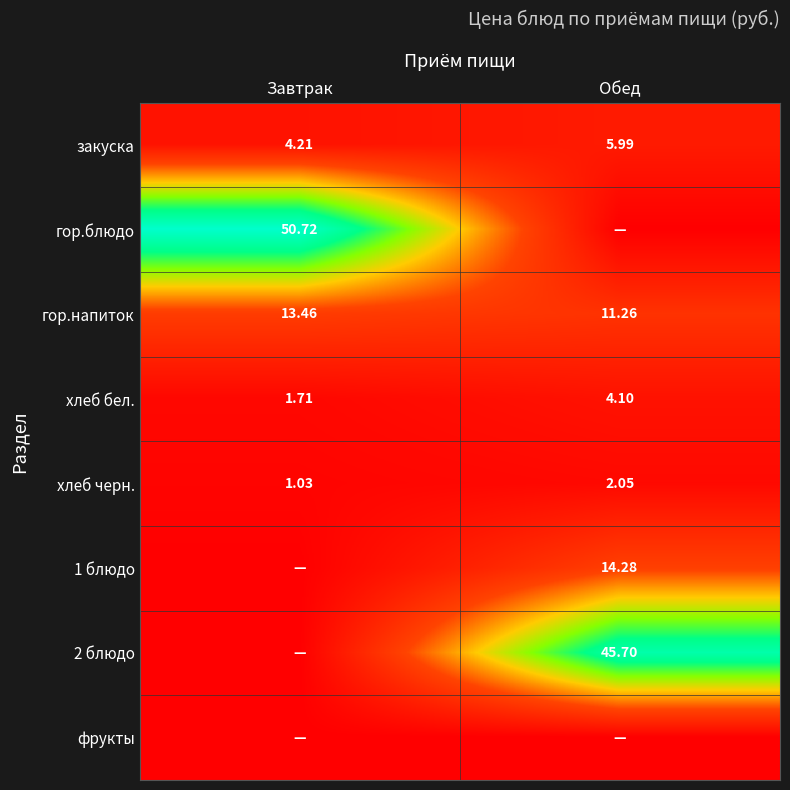

At which label is хлеб черн. closest to 1?

Завтрак